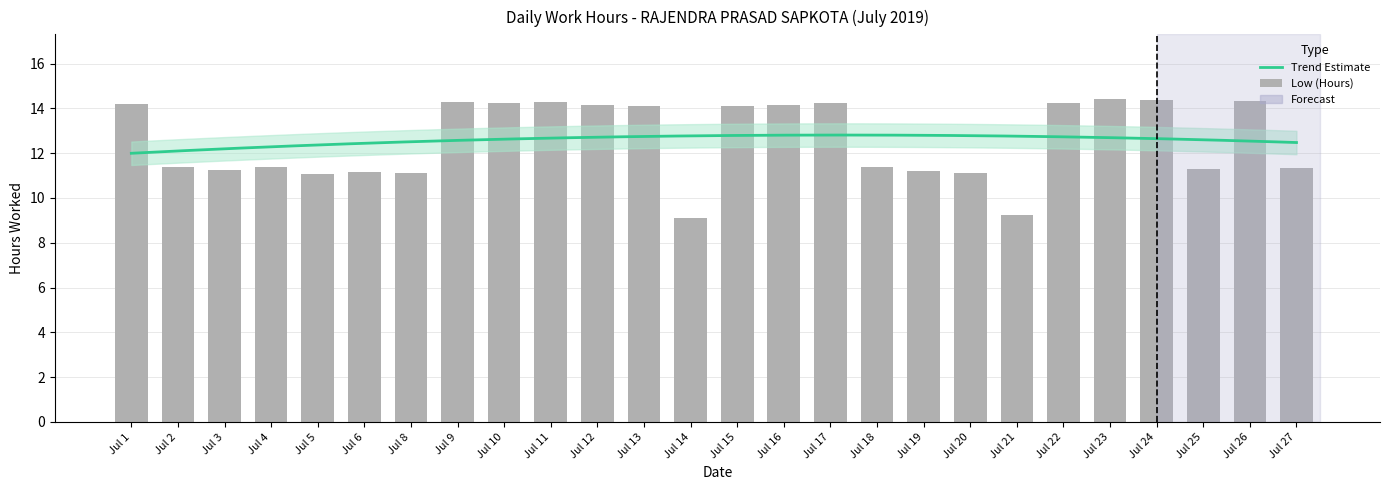

What is the sum of the values at Jul 19 and Jul 25?

22.5